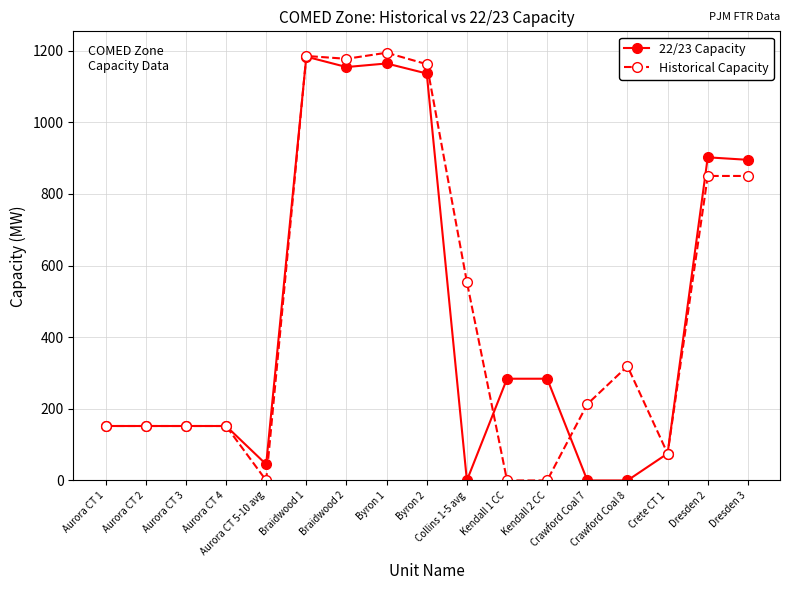

What is the value of the 22/23 Capacity point at the 4th from the left?

152.0